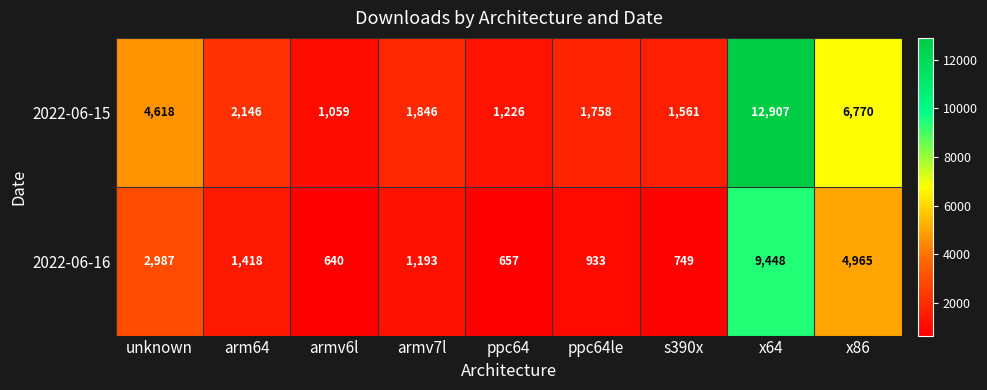

What is the minimum value shown in the chart?

640